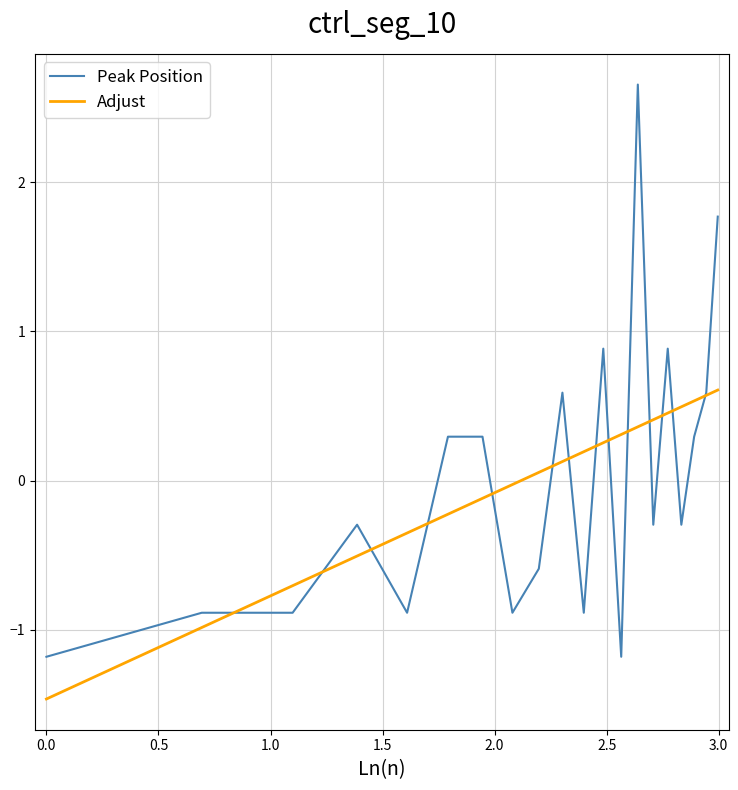

Reading left to right, what are all the values shown in this chart?

-1.2	-0.9	-0.9	-0.3	-0.9	0.3	0.3	-0.9	-0.6	0.6	-0.9	0.9	-1.2	2.7	-0.3	0.9	-0.3	0.3	0.6	1.8